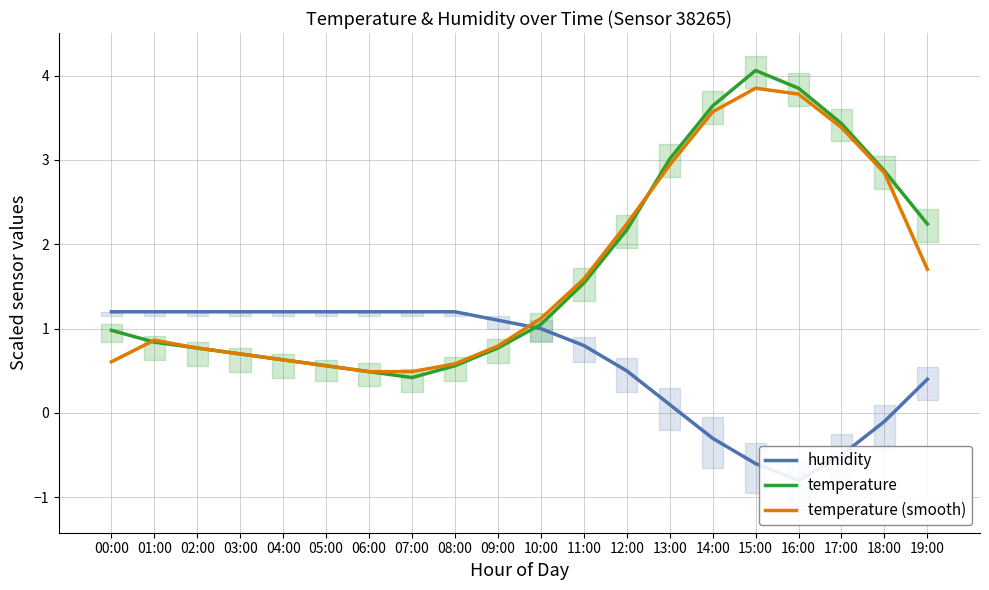

How many data points in humidity are less than 1?

9